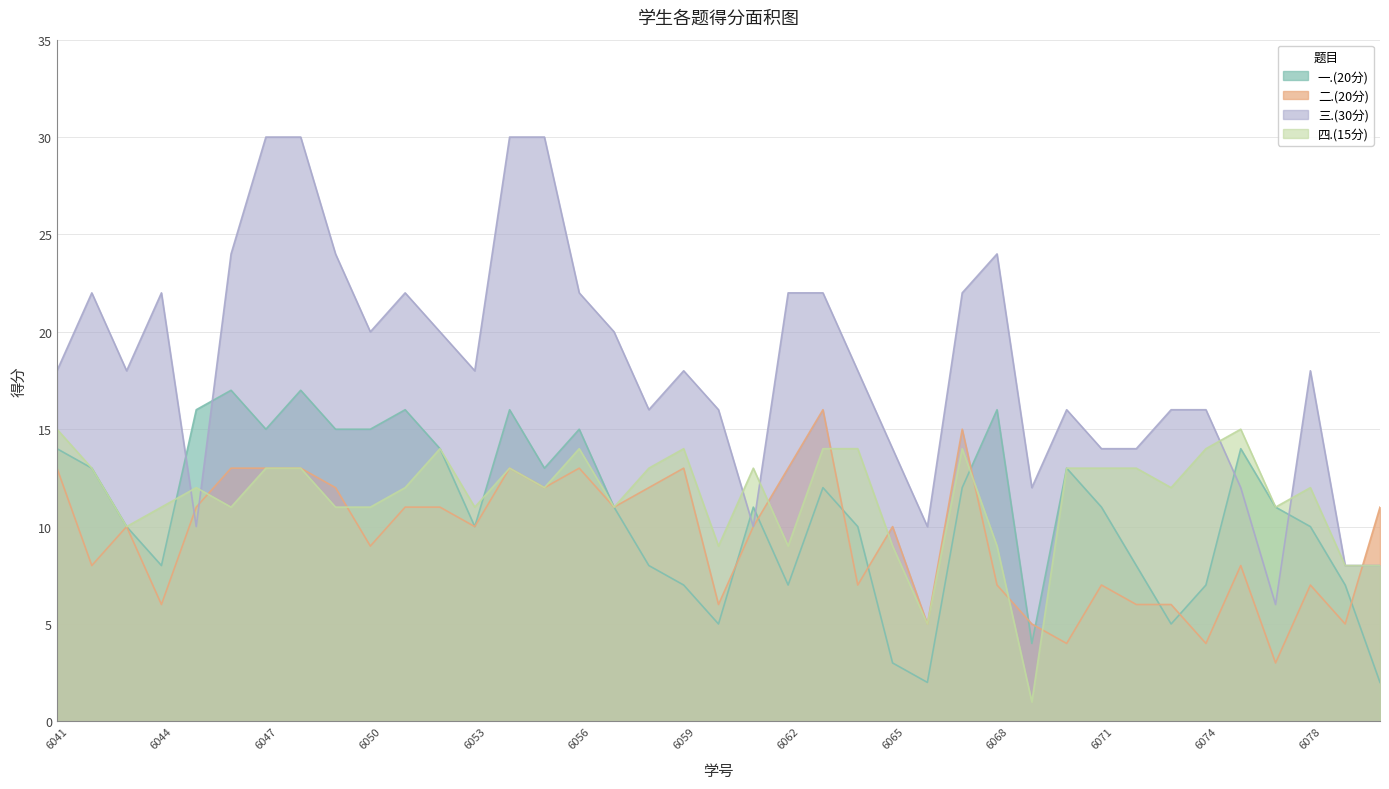

True or false: 一.(20分) and 二.(20分) intersect in this chart.

True